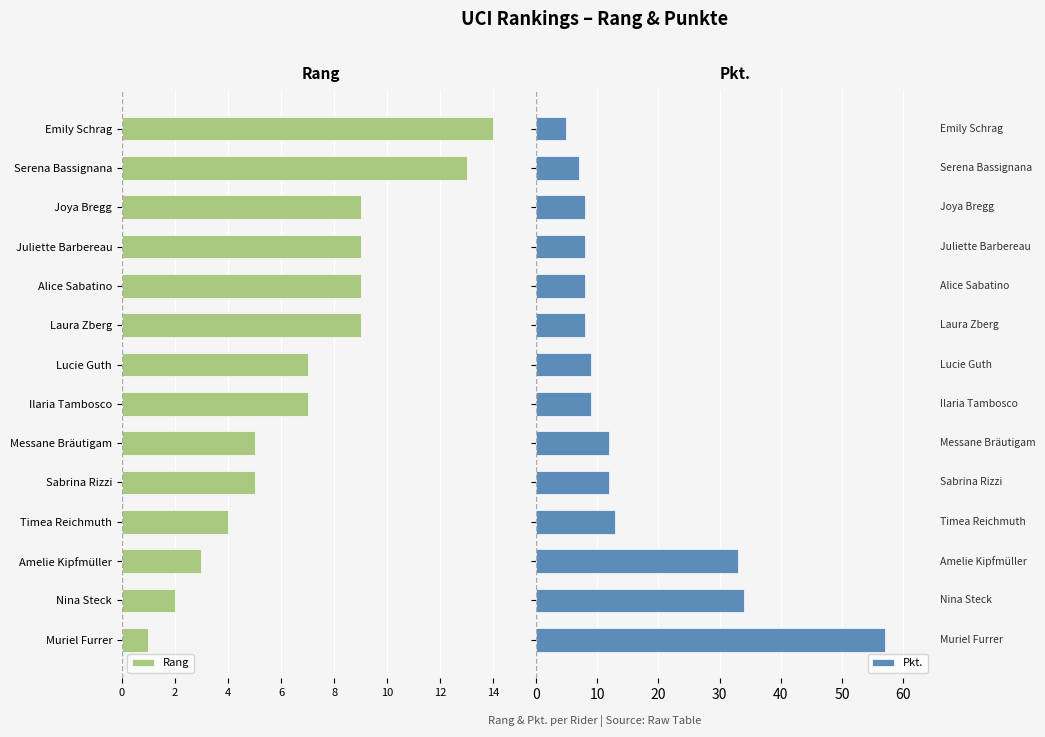

Does the chart contain stacked bars?

No